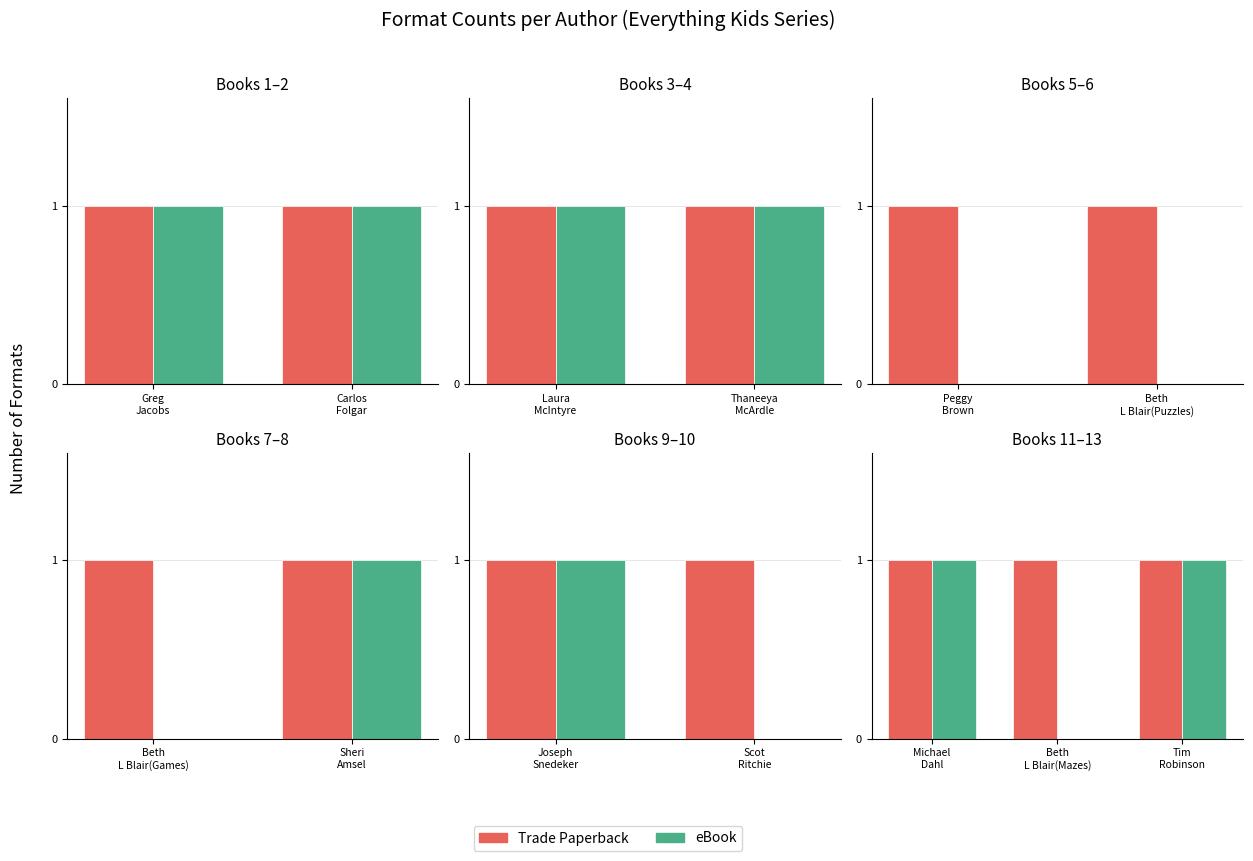

Does the chart contain any negative values?

No